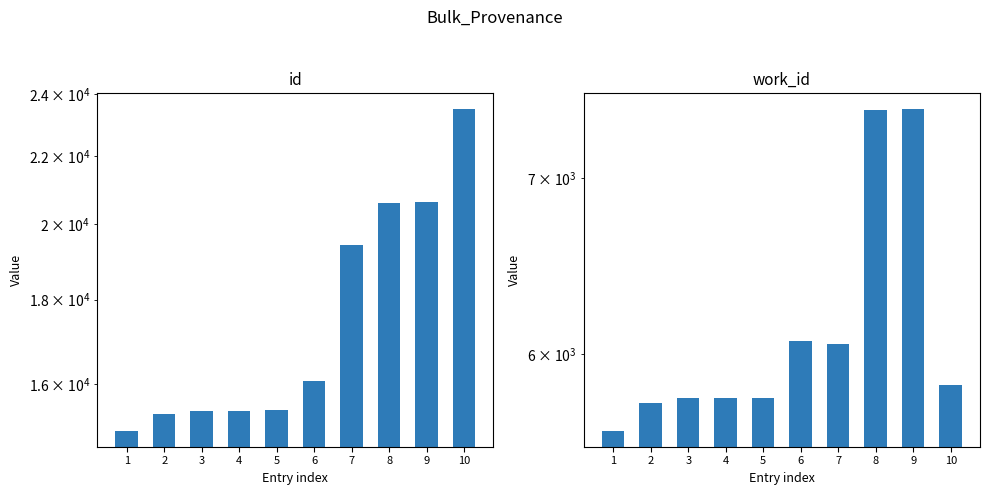

Reading left to right, list all the values displayed in this chart.

id: 1=14985	2=15329	3=15401	4=15406	5=15414	6=16069	7=19421	8=20623	9=20625	10=23495
work_id: 1=5610	2=5750	3=5775	4=5775	5=5775	6=6069	7=6050	8=7432	9=7434	10=5841